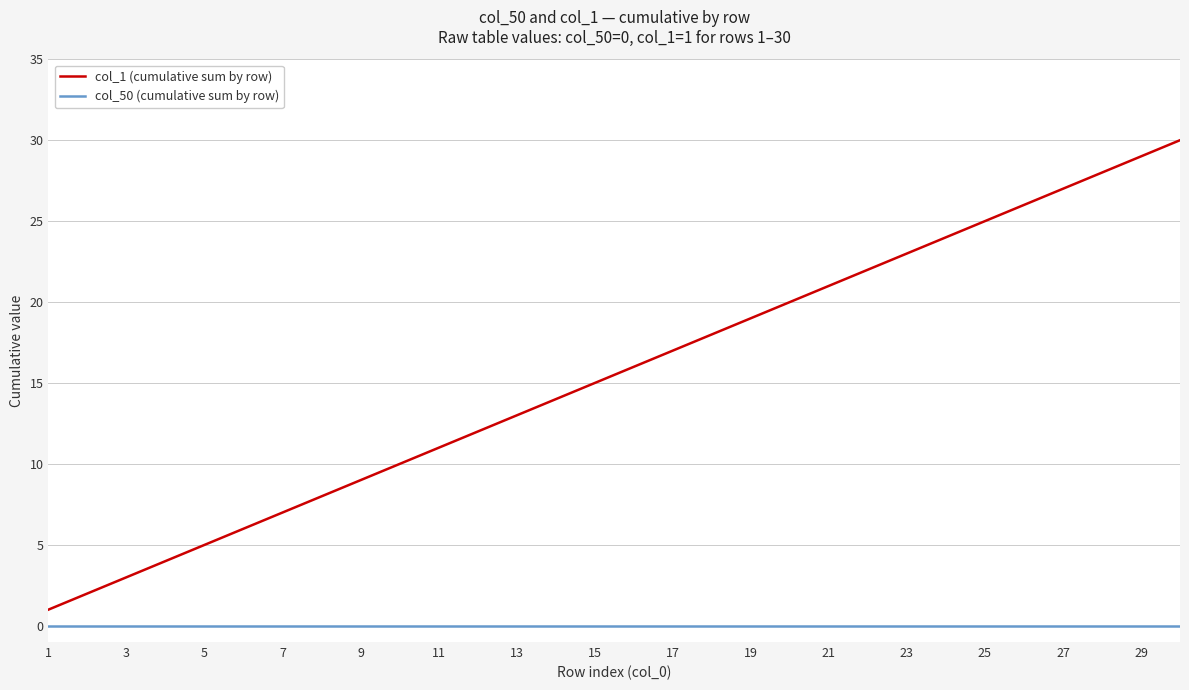

True or false: col_50 (cumulative sum by row) and col_1 (cumulative sum by row) intersect in this chart.

False